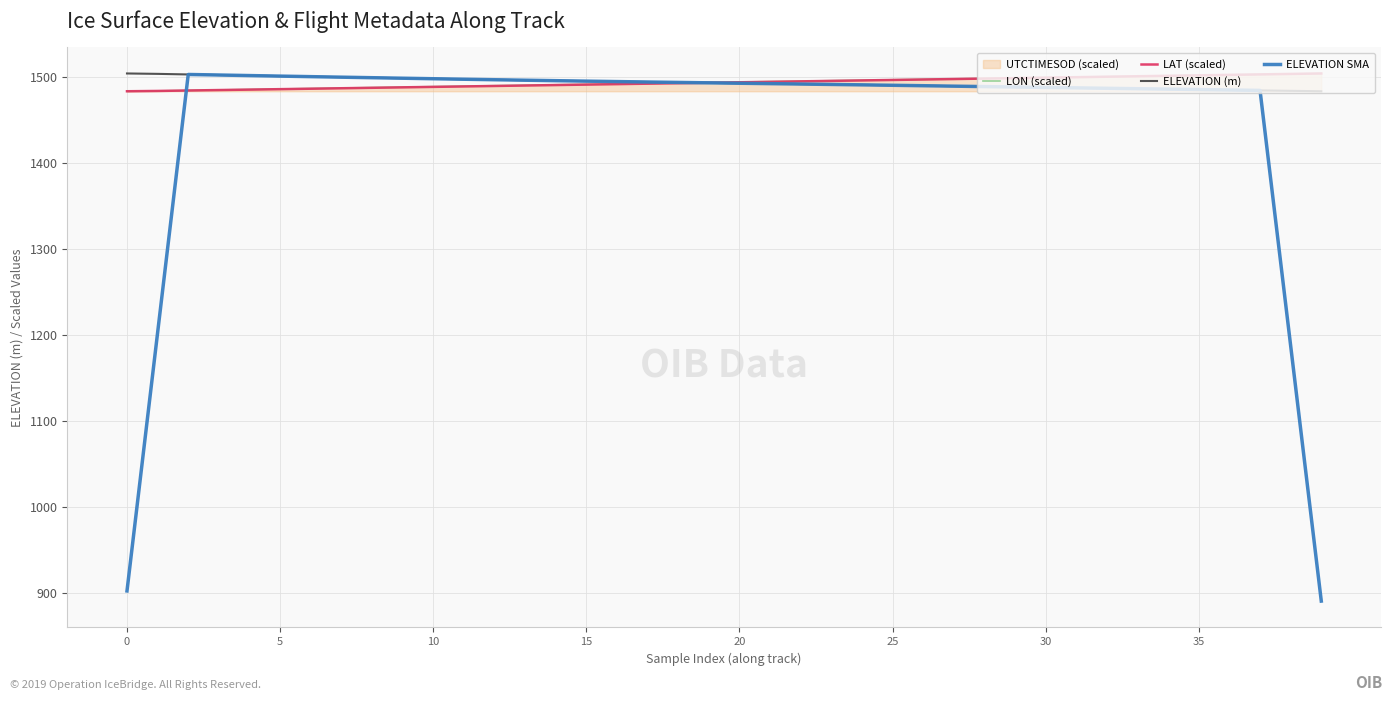

What is the highest value of the ELEVATION (m) series?

1503.9